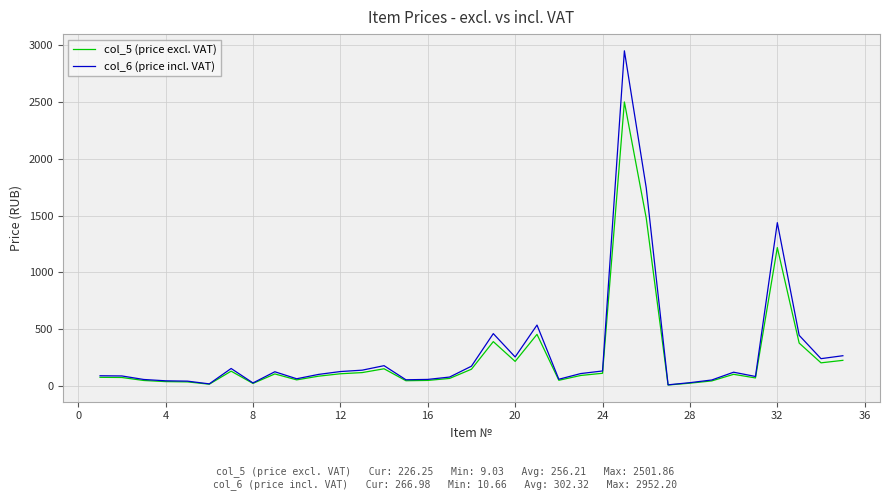

What is the average value of the col_6 (price incl. VAT) series?

302.3